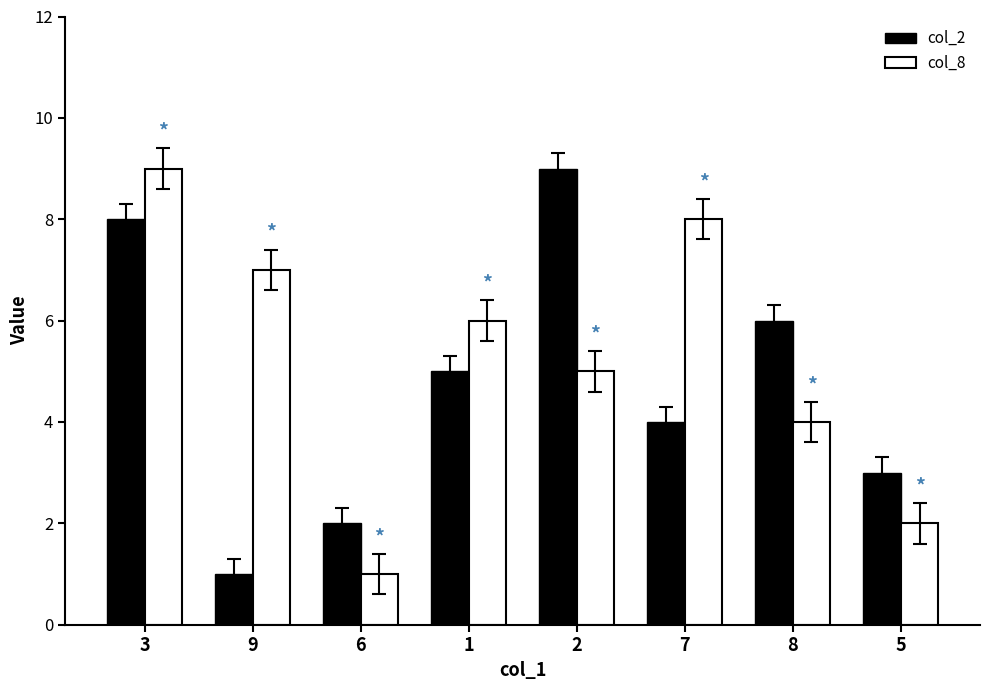

How many series are shown in this chart?

2